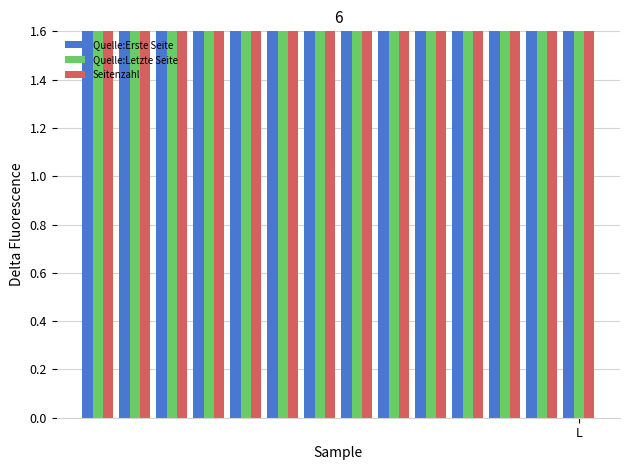

What is the average value of the Quelle:Letzte Seite series?

159